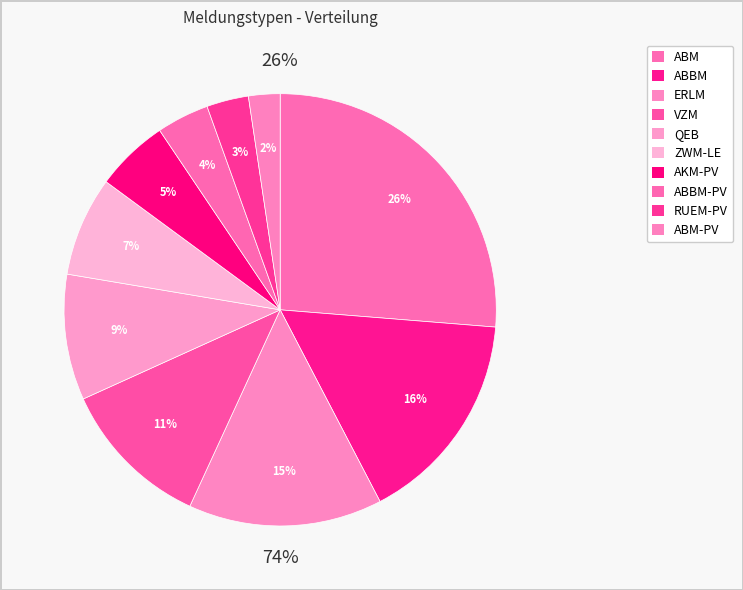

Which slice is the smallest?

ABM-PV